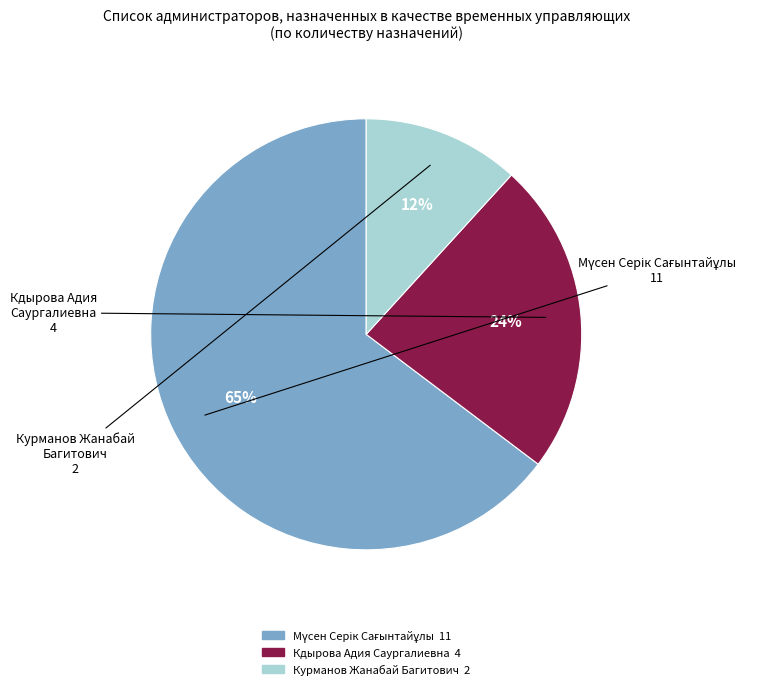

Combined, do Курманов Жанабай Багитович and Кдырова Адия Саургалиевна account for over 50%?

No